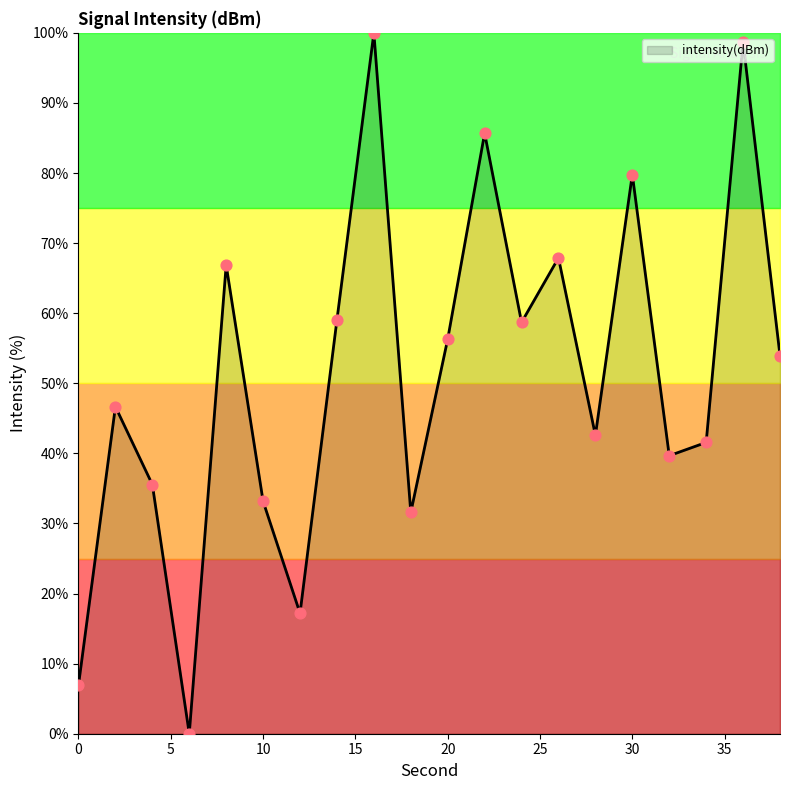

What is the difference between the maximum and minimum values?

100.0